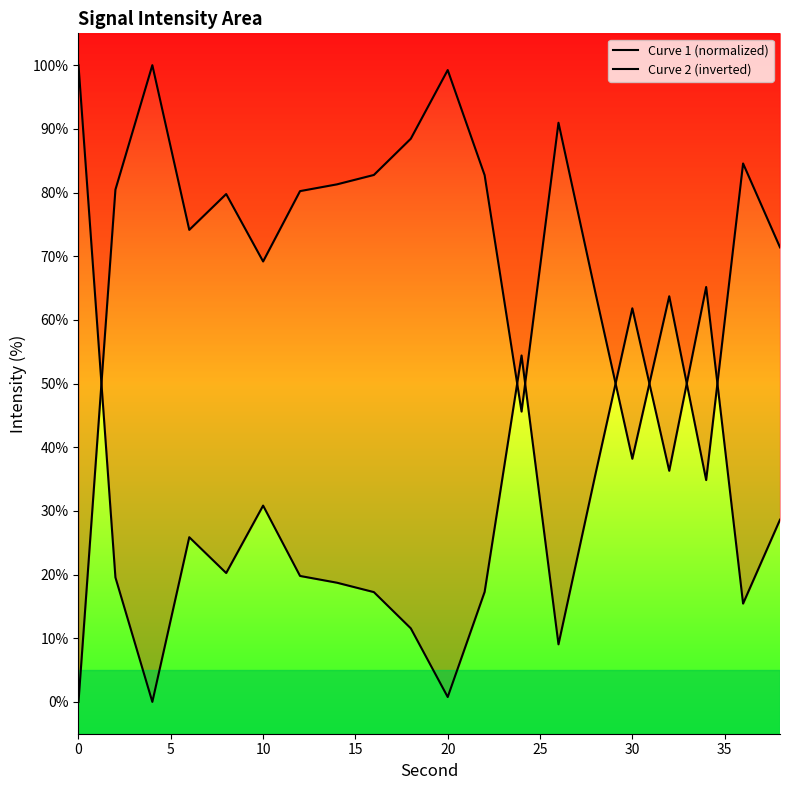

How many times do Curve 2 (inverted) and Curve 1 (normalized) cross each other?

7